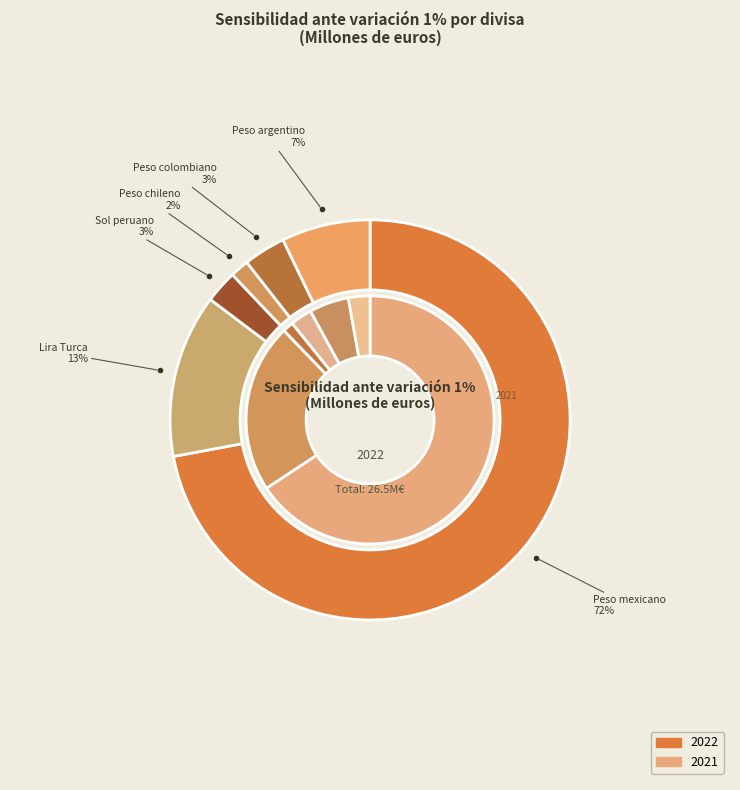

At Sol peruano, list the series in order from largest to smallest.

2022, 2021